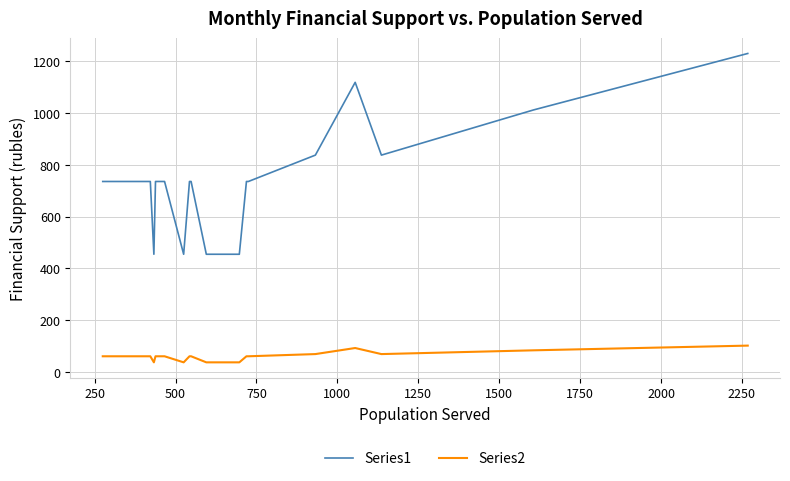

Which series has the largest total across all categories?

Series1